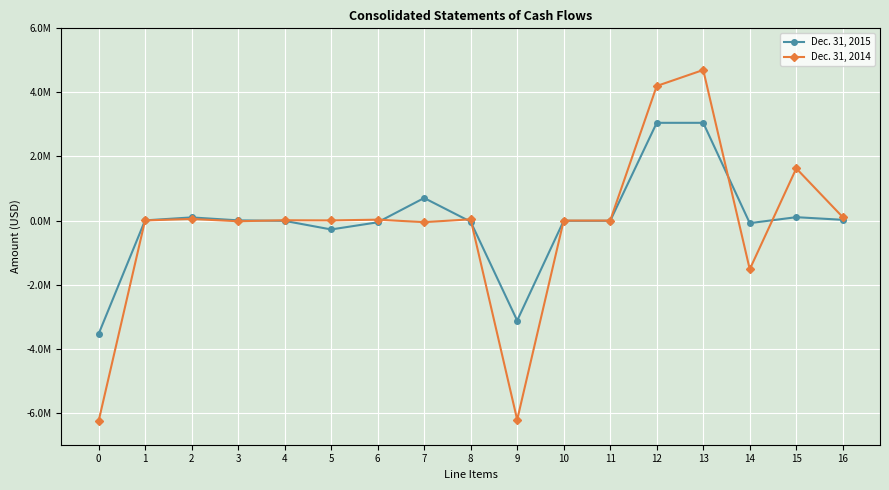

Between 4 and 16, which series saw the biggest shift?

Dec. 31, 2014